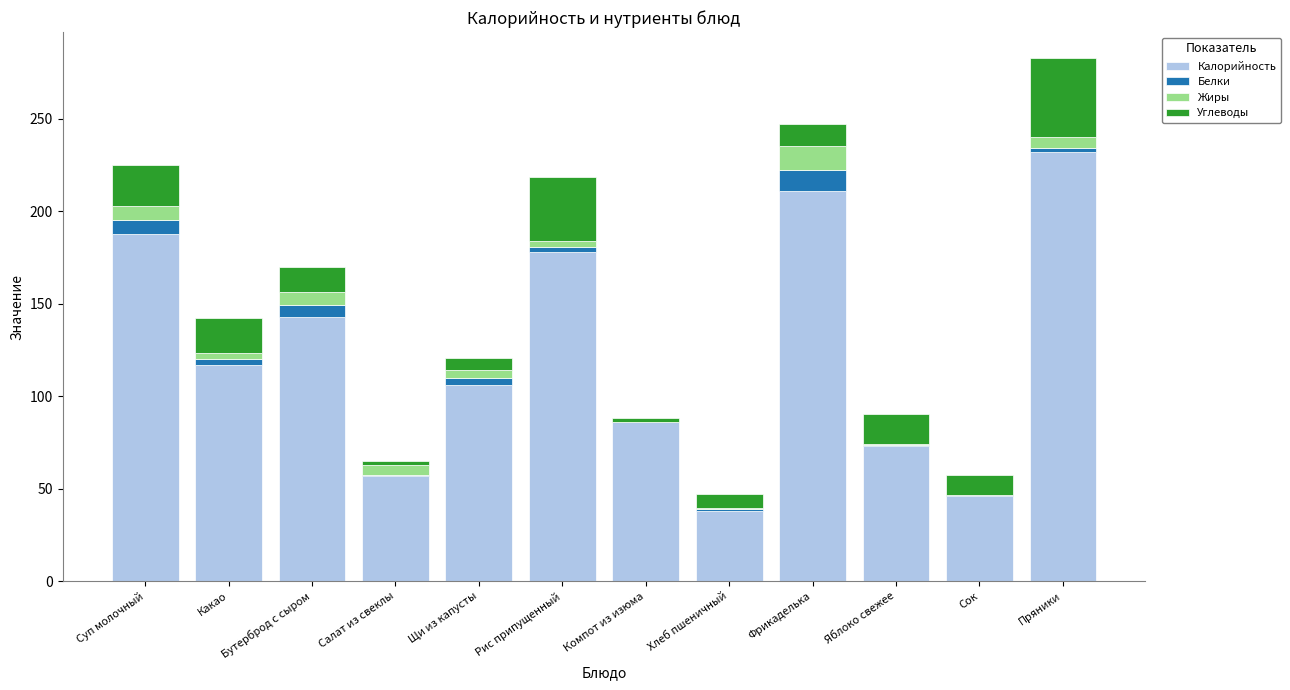

What is the highest value of the Калорийность series?

232.0